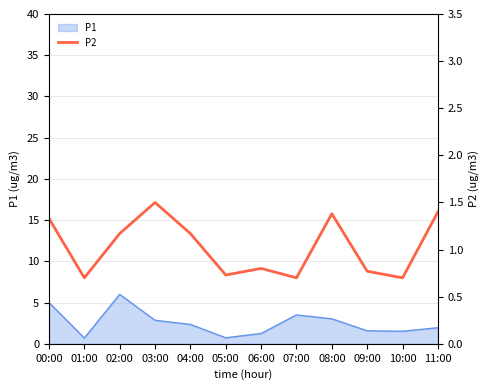

Is it true that P1 equals 2.9 at 03:00?

True